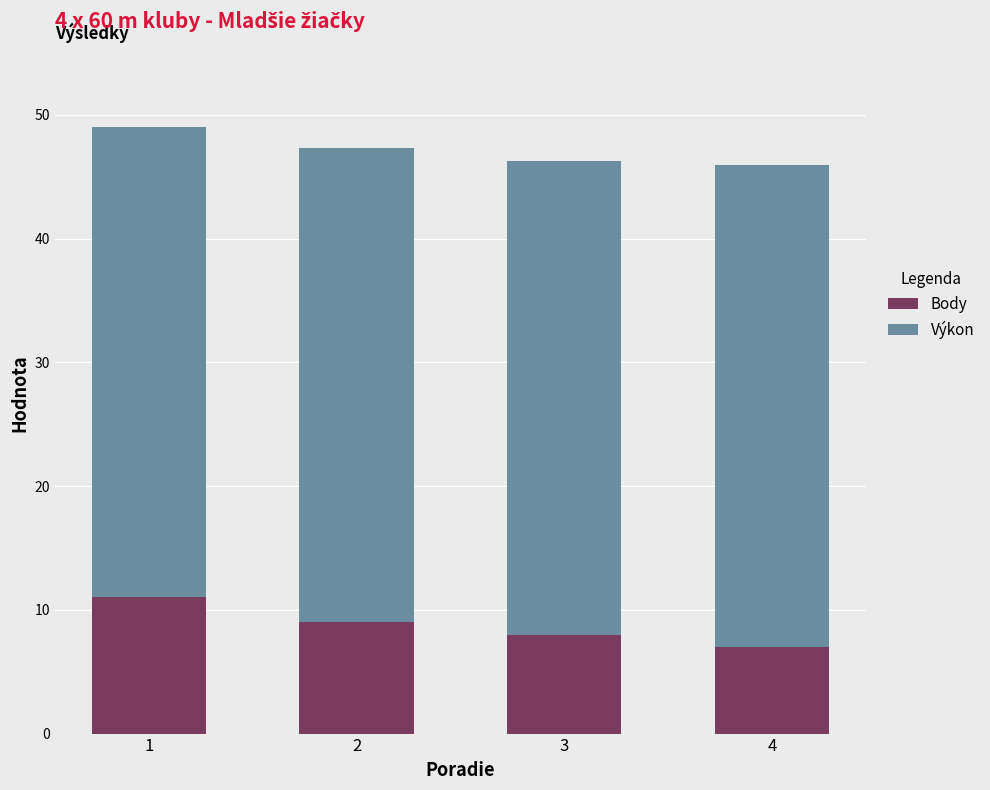

What is the total value across all series at 2?

47.3